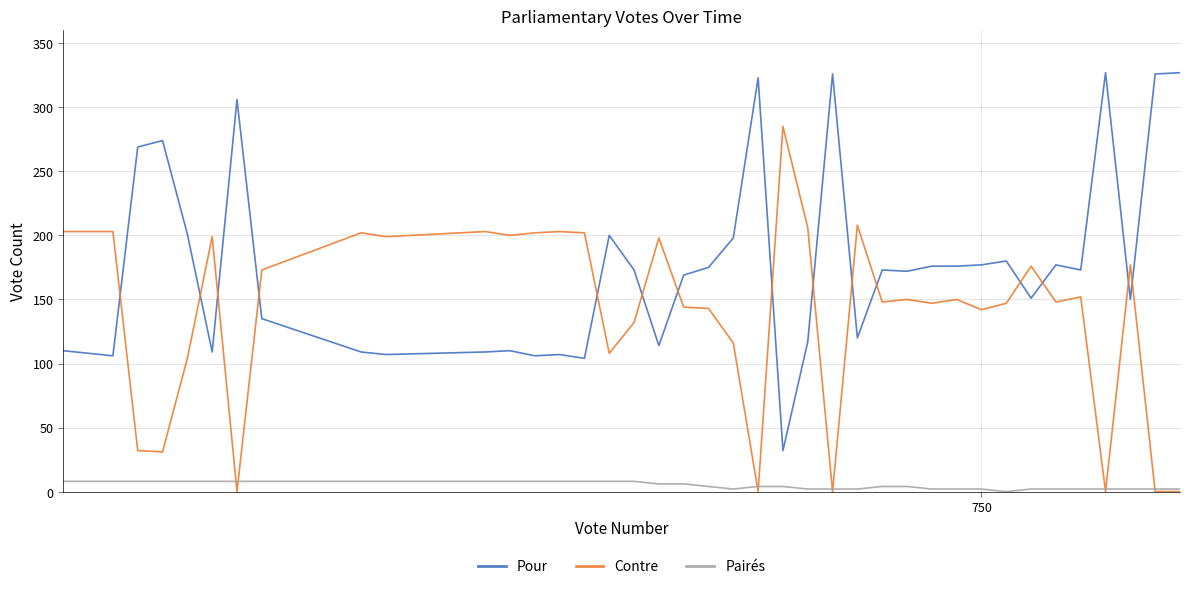

Is this an area chart (filled region under the line)?

No